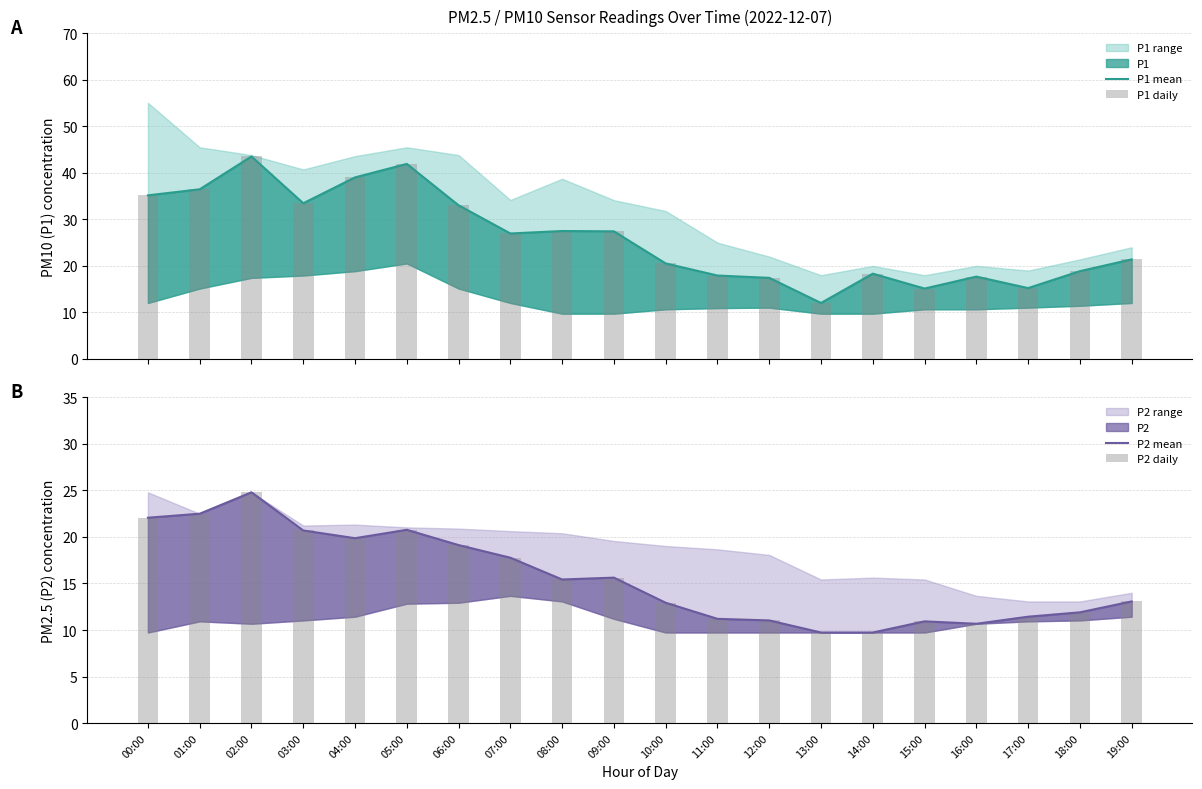

What is the total value across all series at 06:00?

104.3